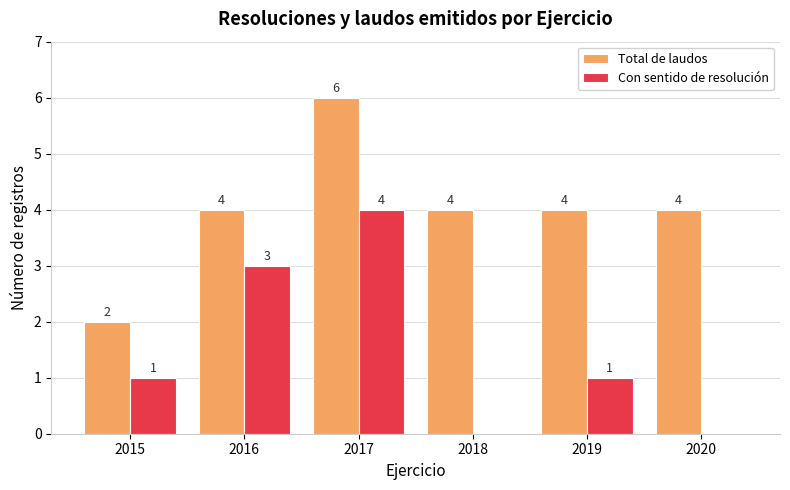

How many data points does each series have?

6